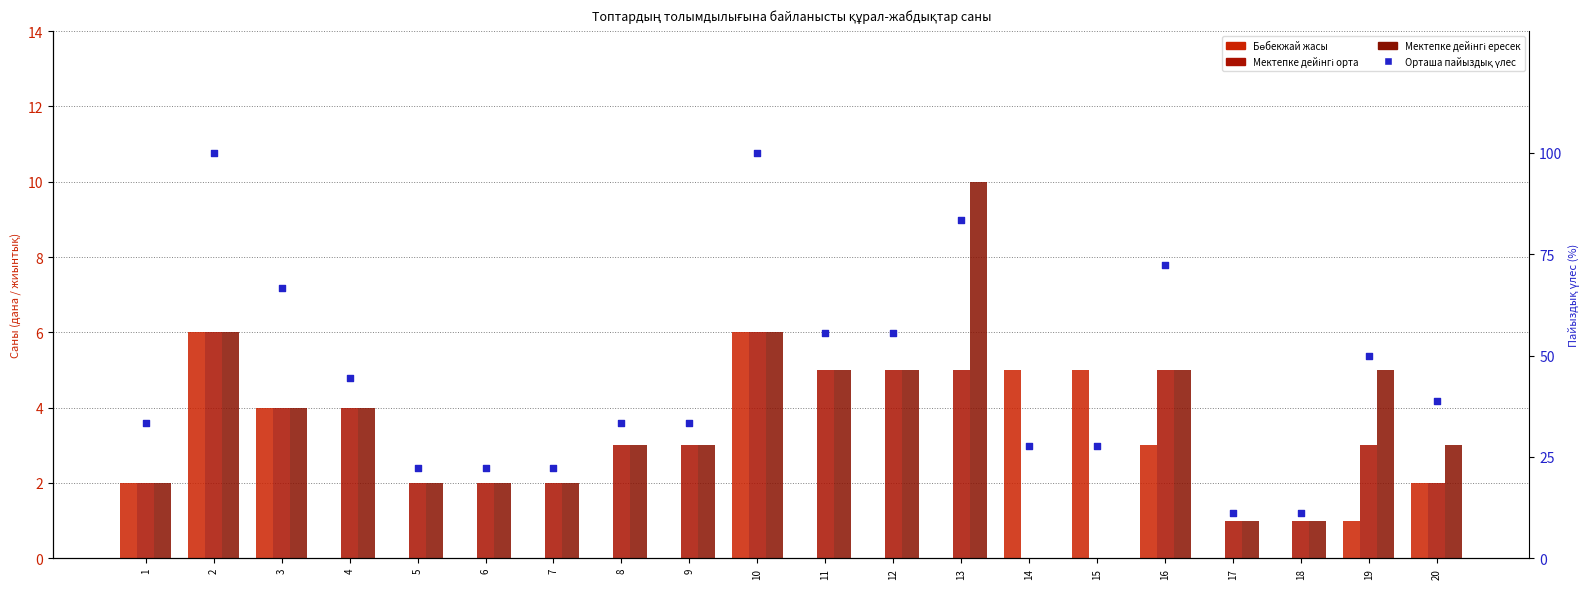

Which series reaches the maximum Y coordinate?

Орташа пайыздық үлес